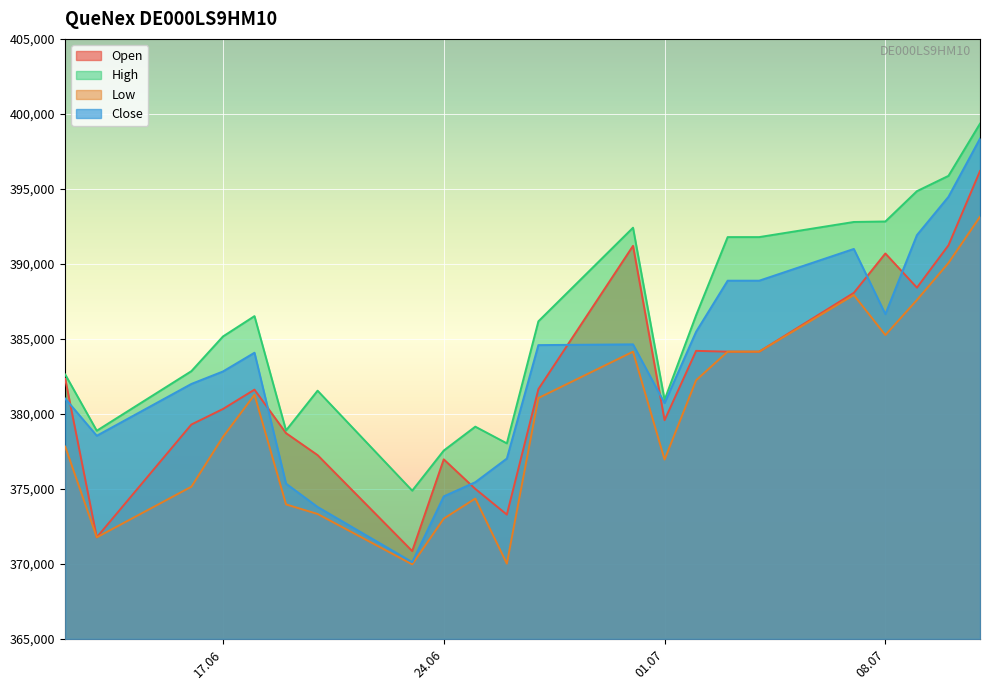

How many interior local valleys does the Close series have?

4